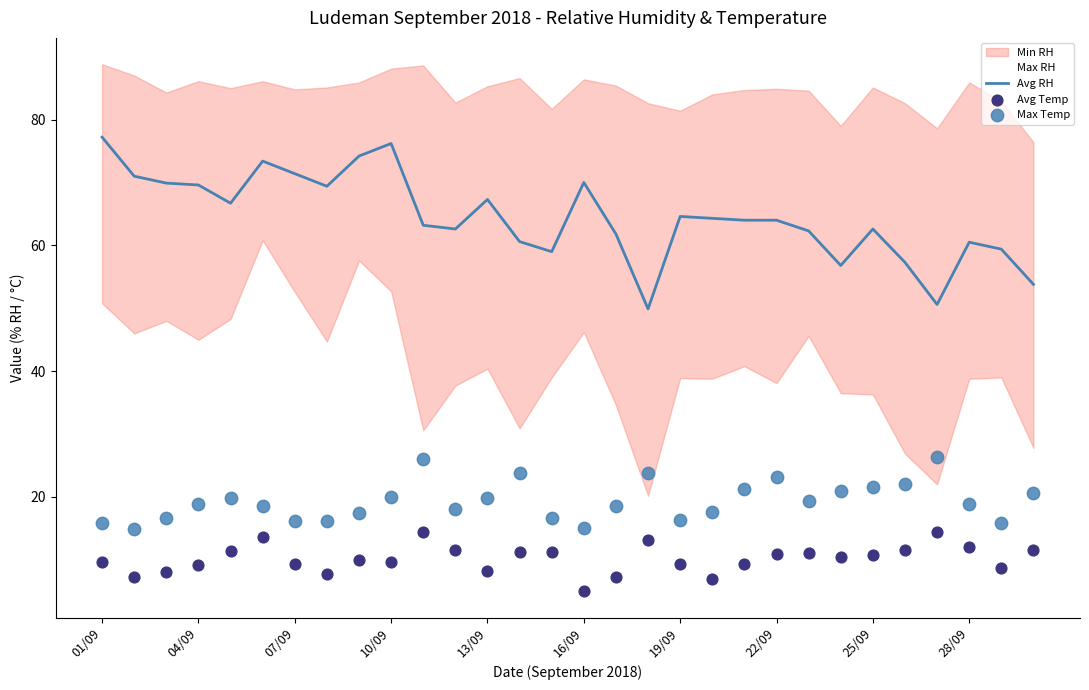

Which series contains the lowest Y value?

Avg Temp